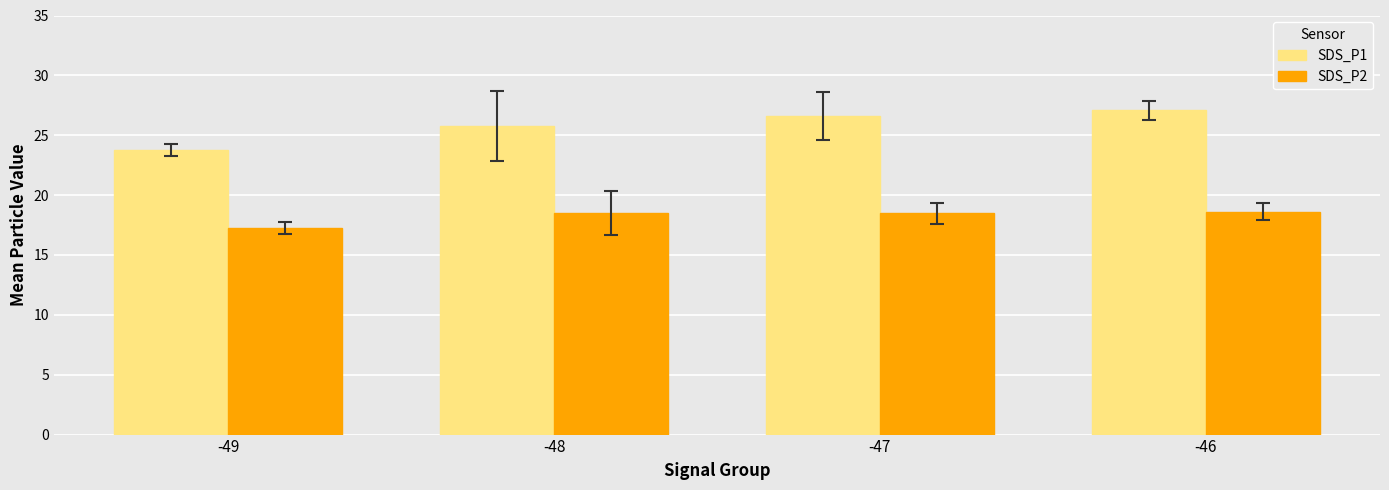

What is the maximum value for SDS_P1?

27.1